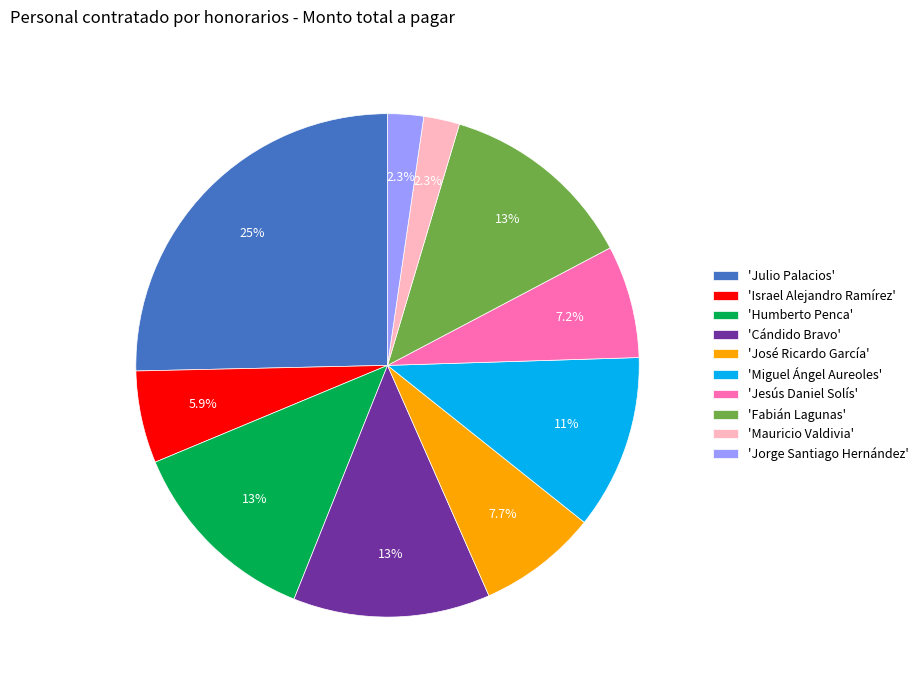

Is 'Jorge Santiago Hernández' the majority of the pie?

No